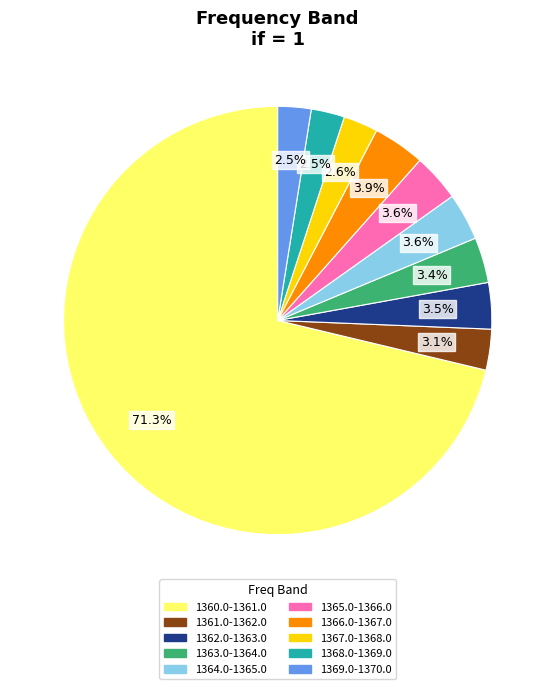

What is the ratio of the value at 1367.0-1368.0 to the value at 1364.0-1365.0?

0.7